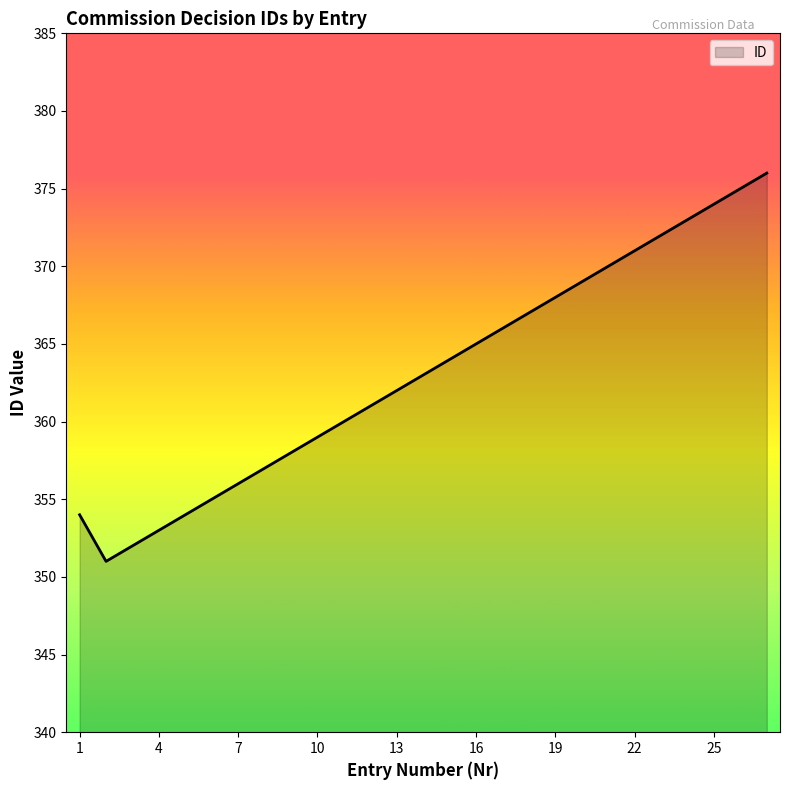

What is the difference between the maximum and minimum values?

25